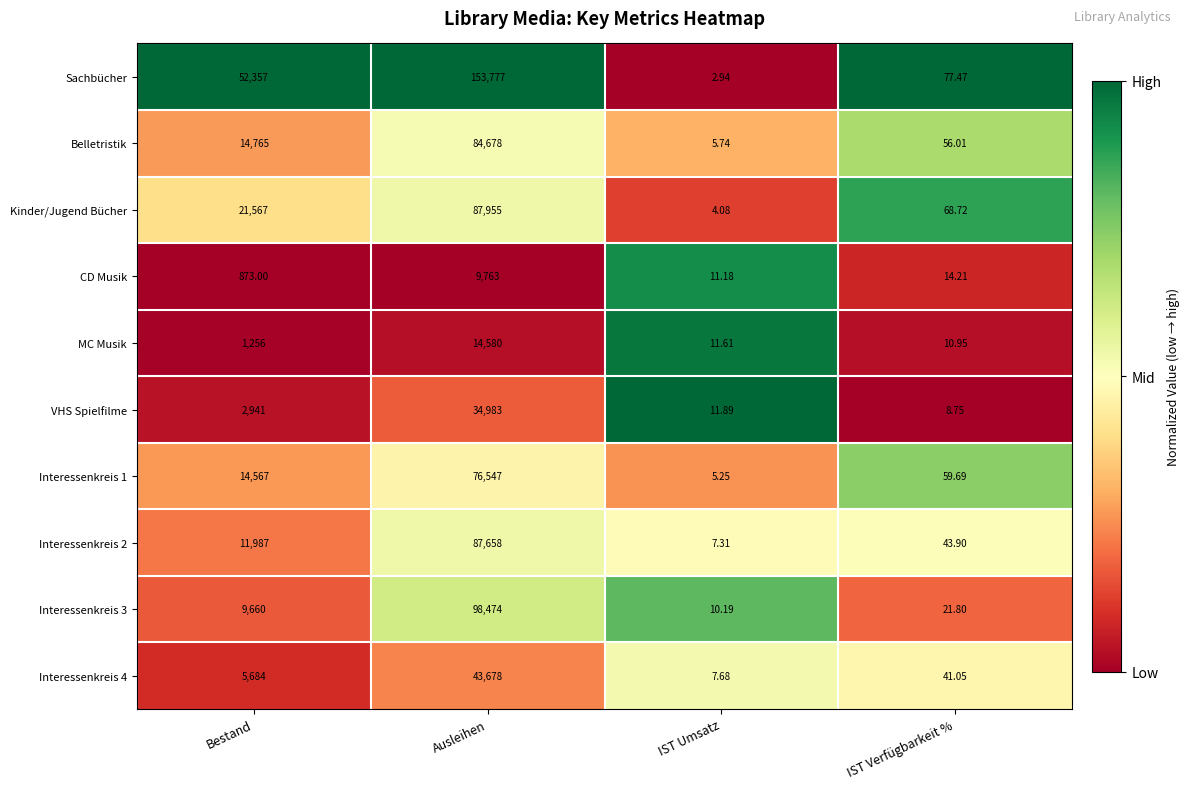

At which category does the chart reach its peak across all series?

Ausleihen